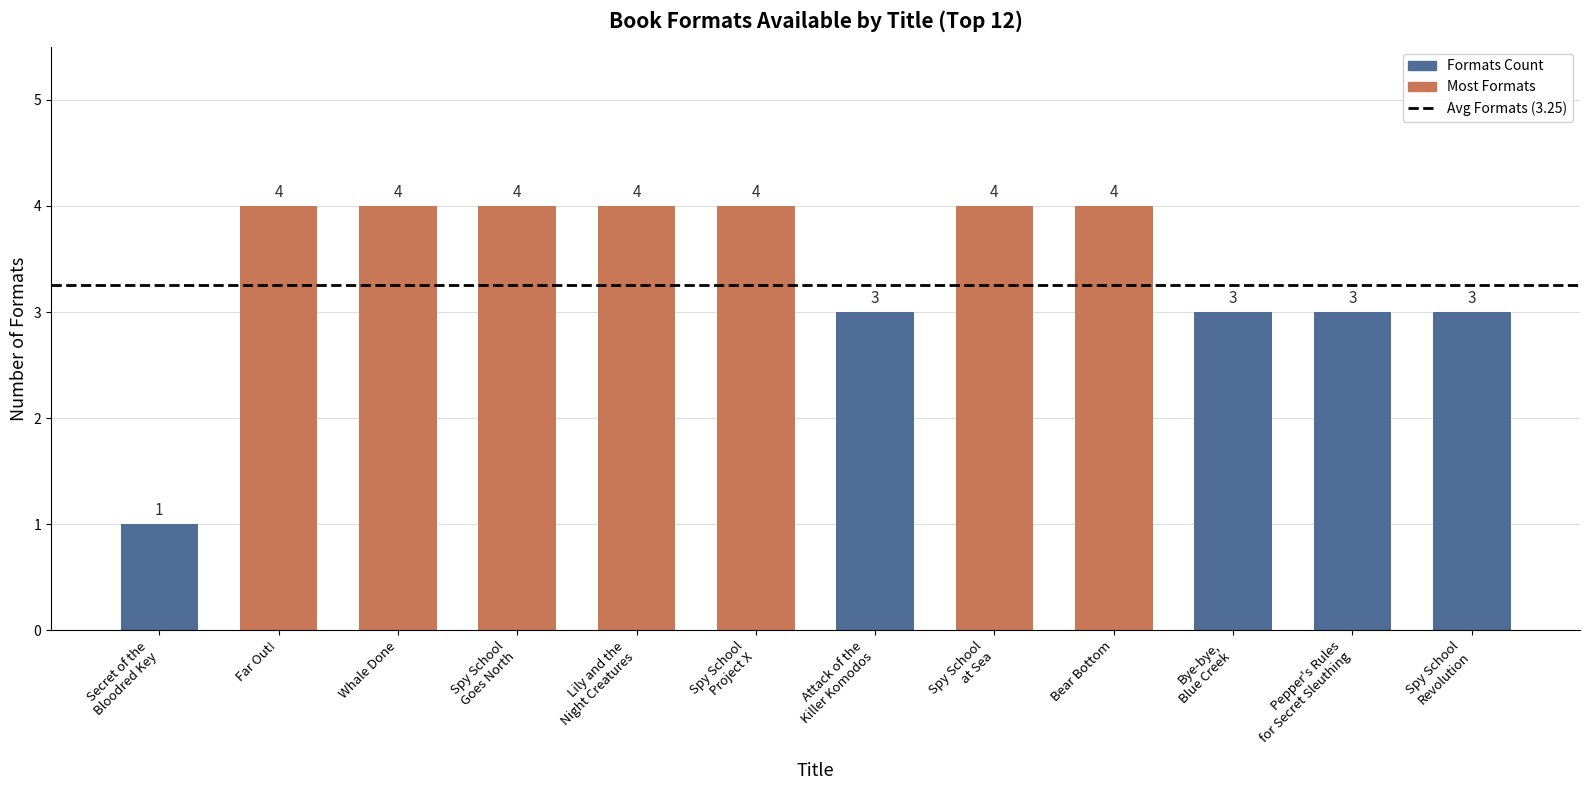

Is it true that the value at Far Out! is 4?

True